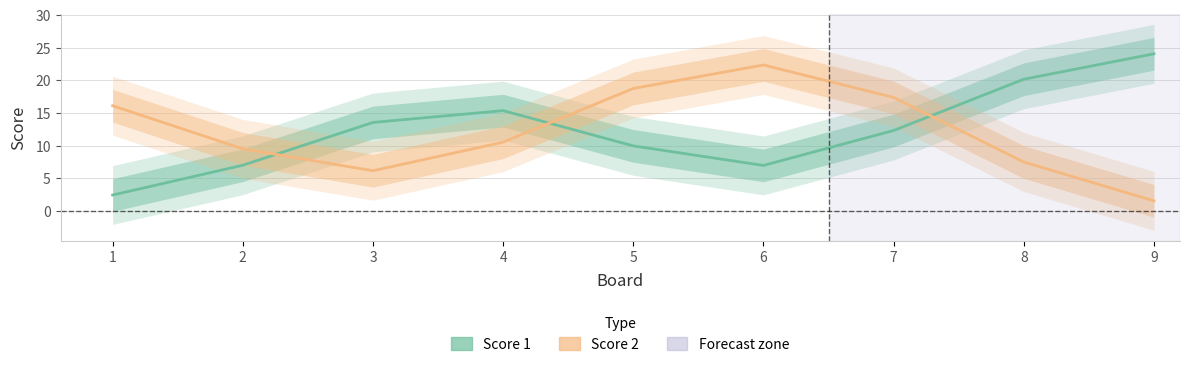

The value of Score 1 at 8 is 20.2. True or false?

True